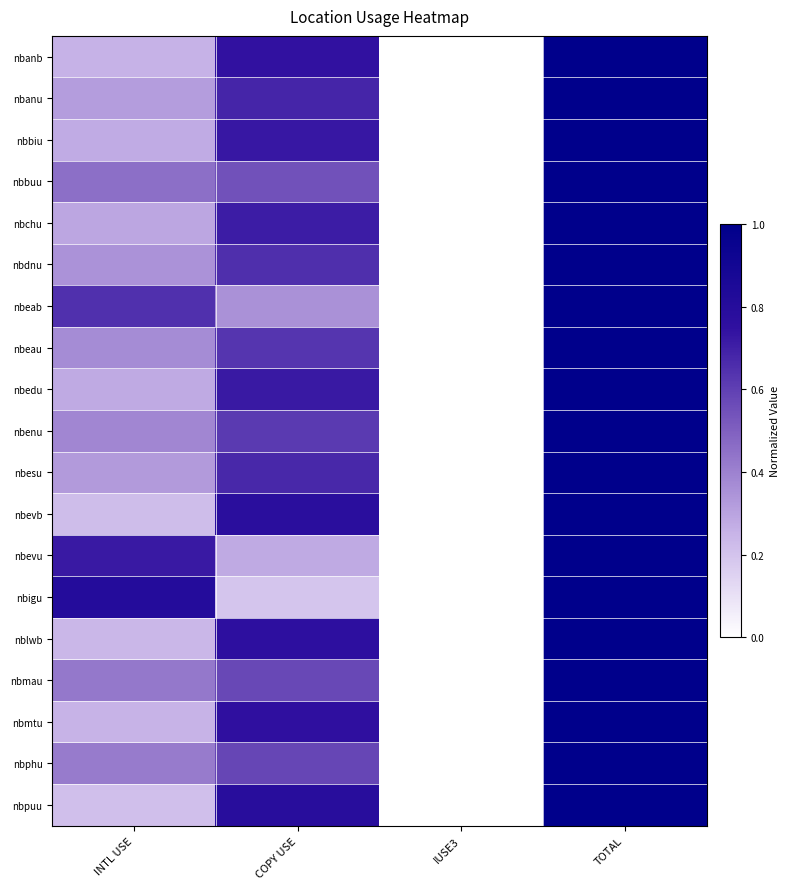

What is the greatest value displayed?

1.0